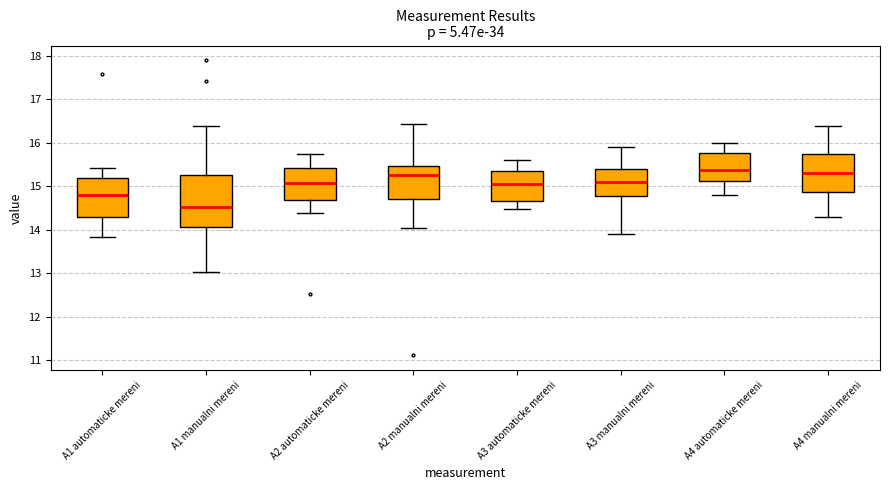

Which box's median line is the lowest?

A1 manualni mereni